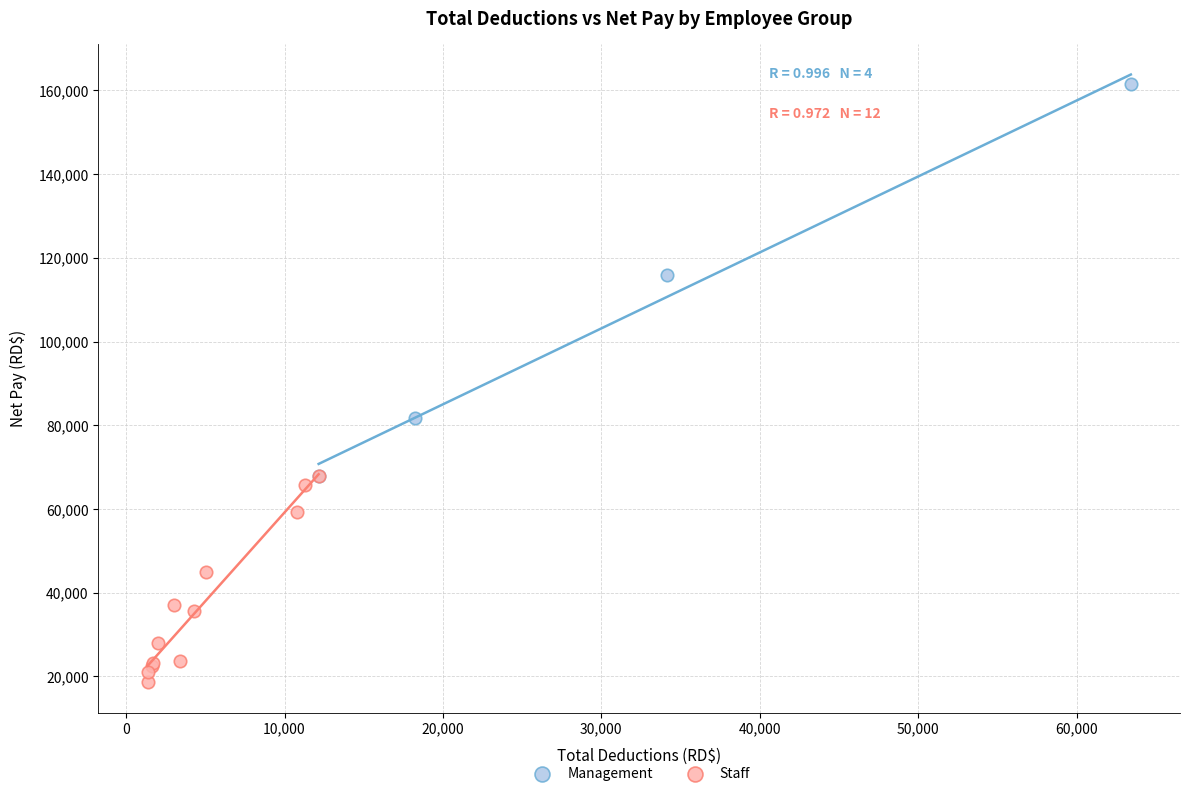

Which series contains the lowest Y value?

Staff